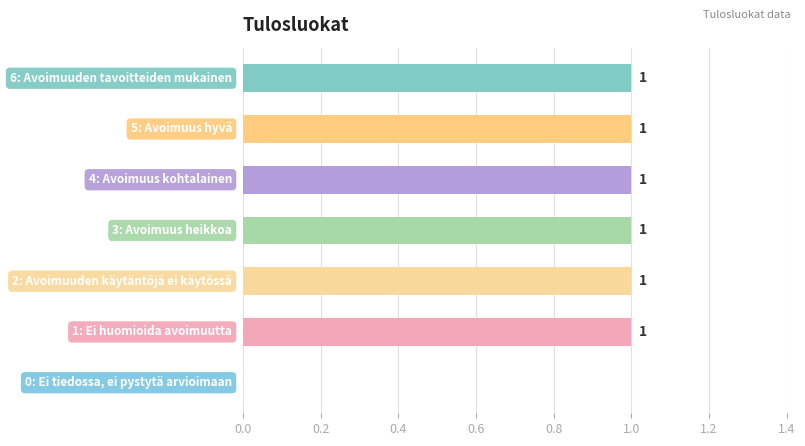

What is the sum of all values?

6